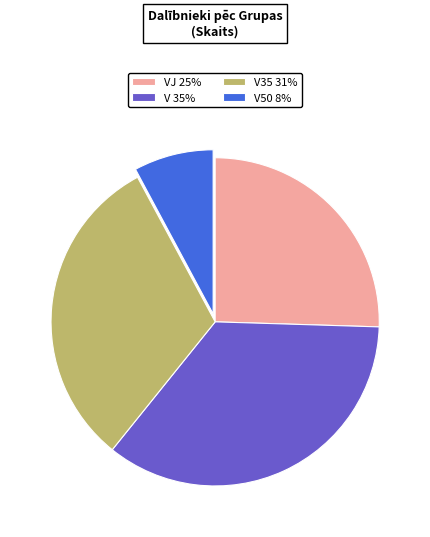

Is there any slice that represents more than half of the pie?

No